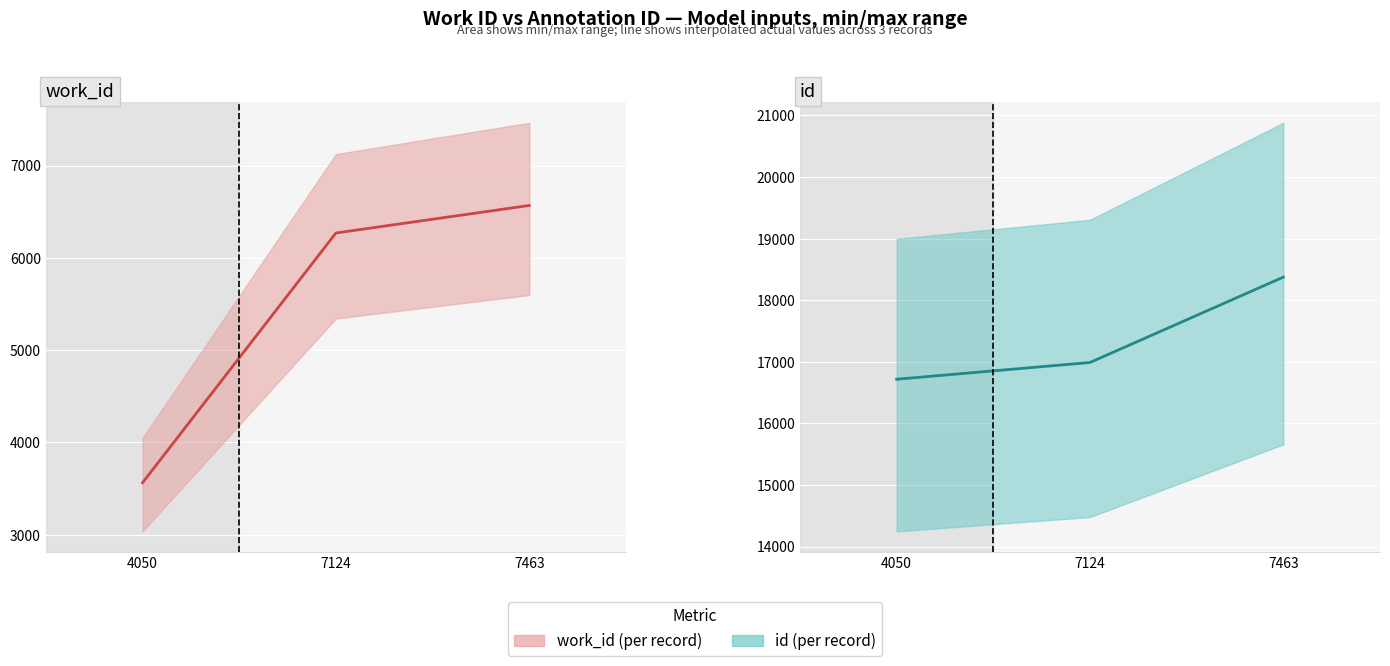

At which label does id actual first exceed 16989?

7124